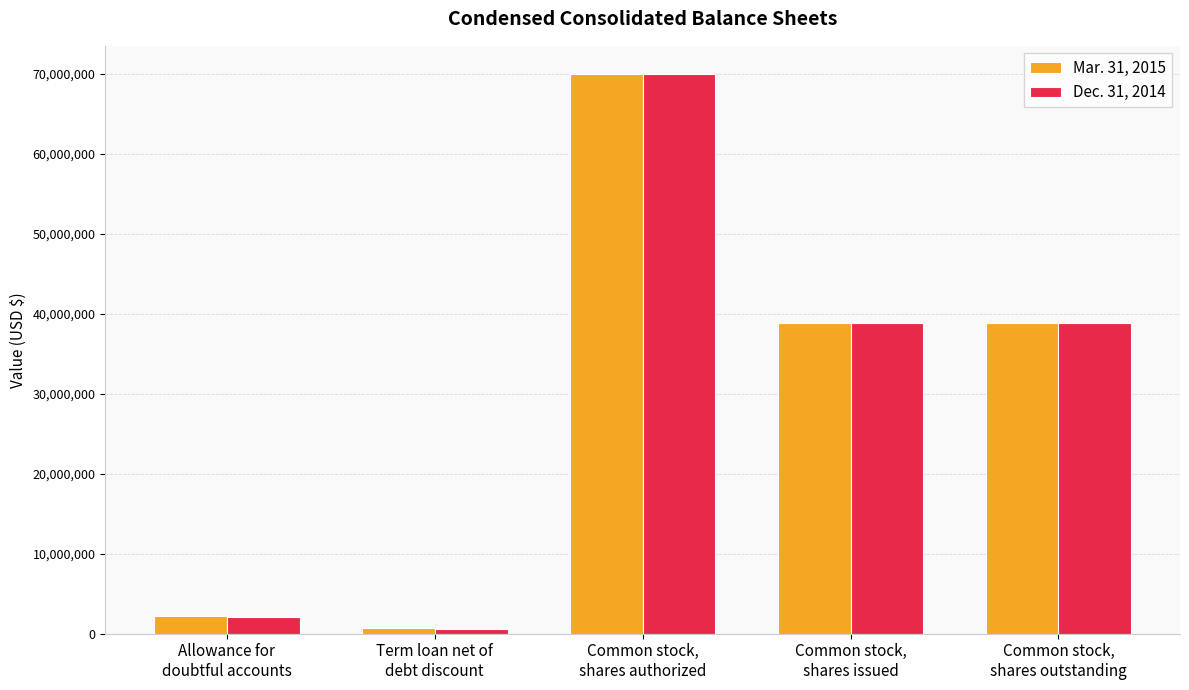

What is the maximum value shown in the chart?

70000000